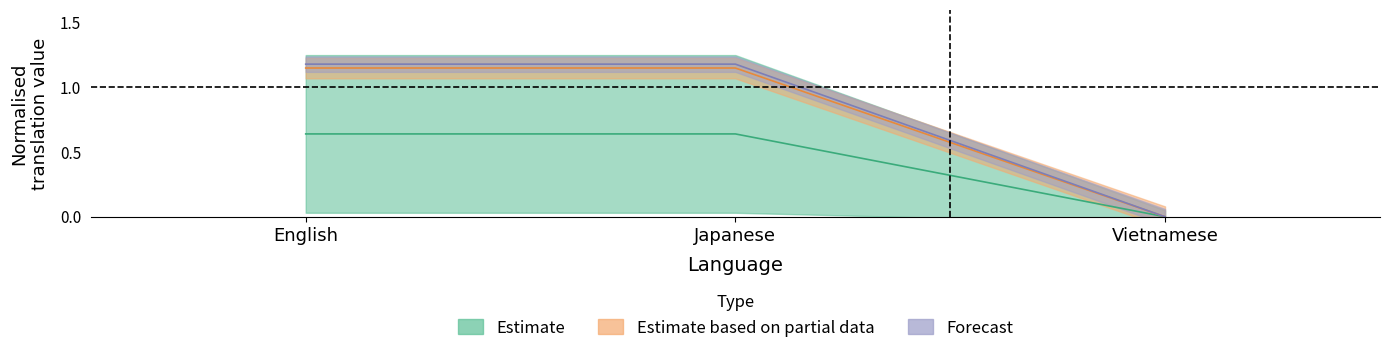

What is the label of the 2nd point from the right?

Japanese